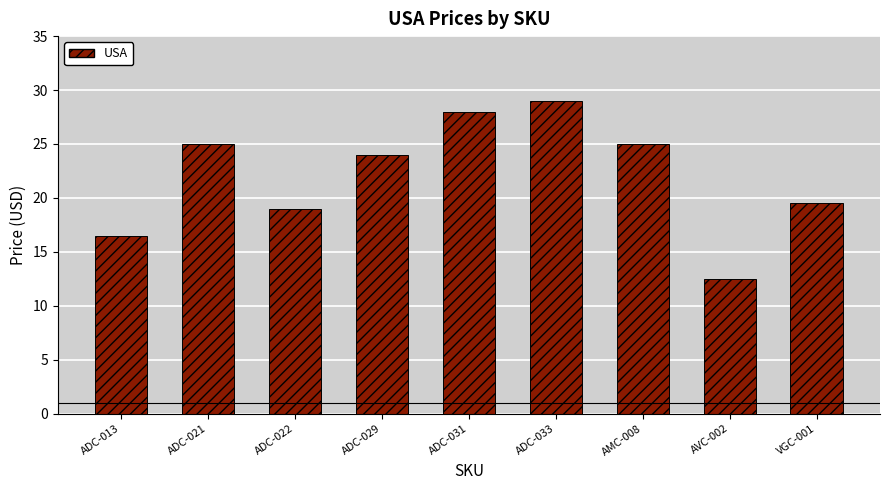

What is the change in value from AVC-002 to VGC-001?

+7.0